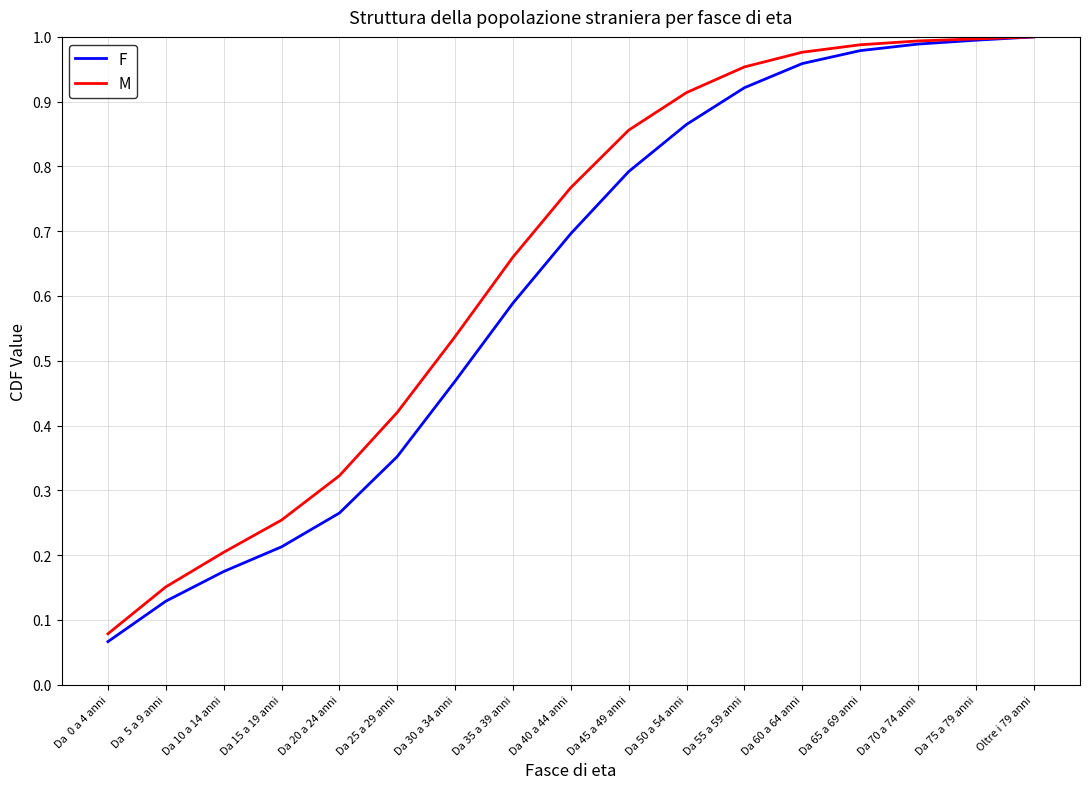

What is the total value across all series at Oltre i 79 anni?

2.0